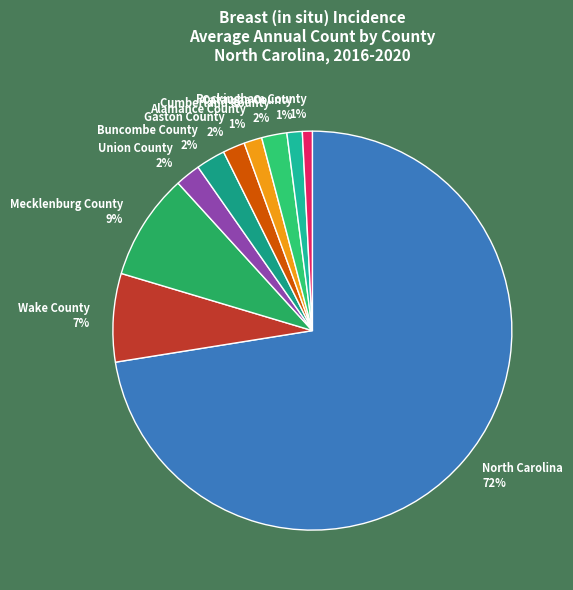

Which slice is the largest?

North Carolina